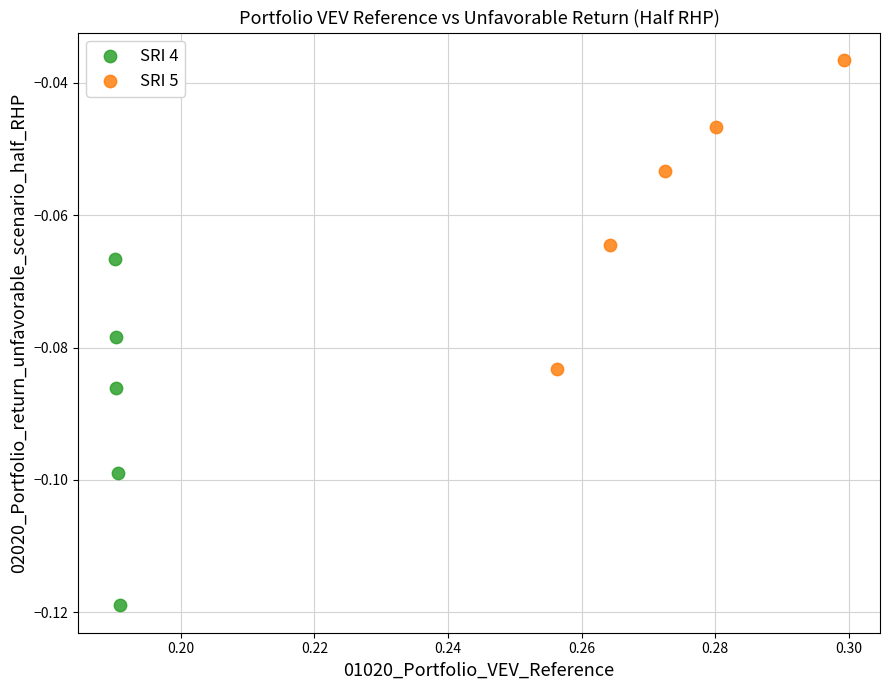

Which series contains the lowest Y value?

SRI 4